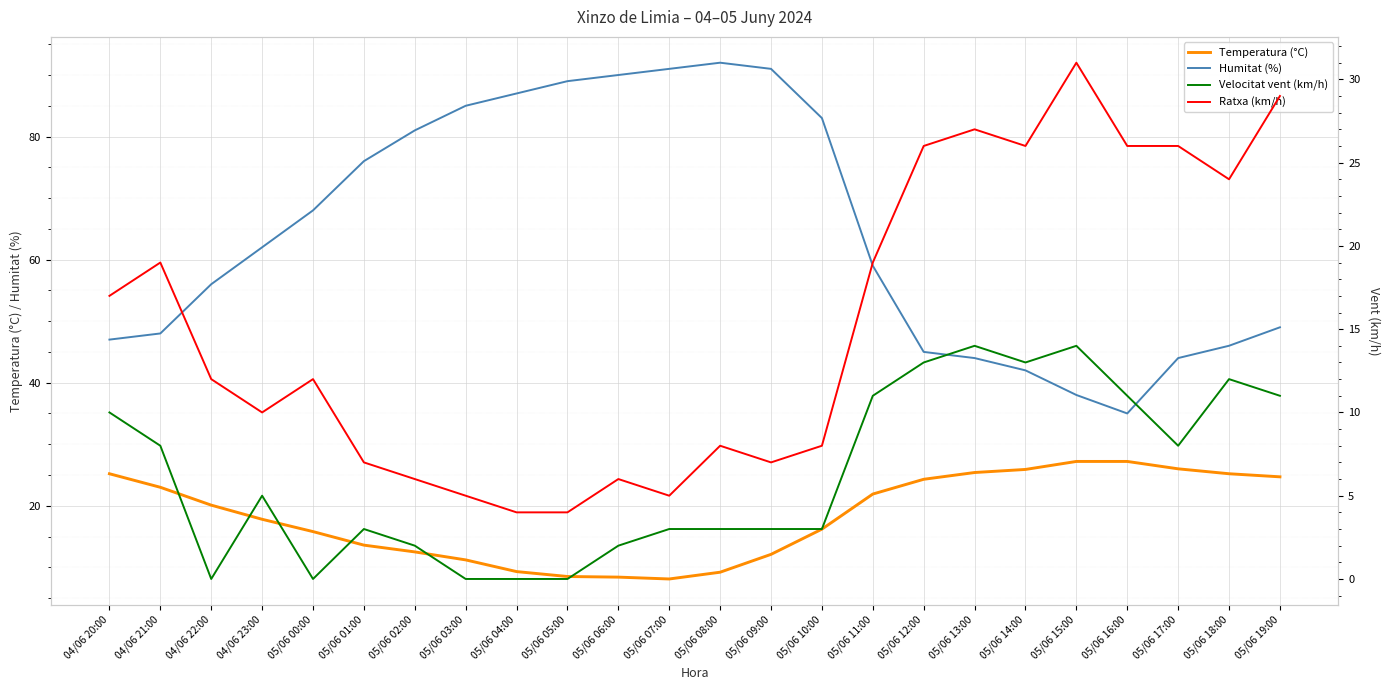

At which category does the chart reach its peak across all series?

05/06 08:00